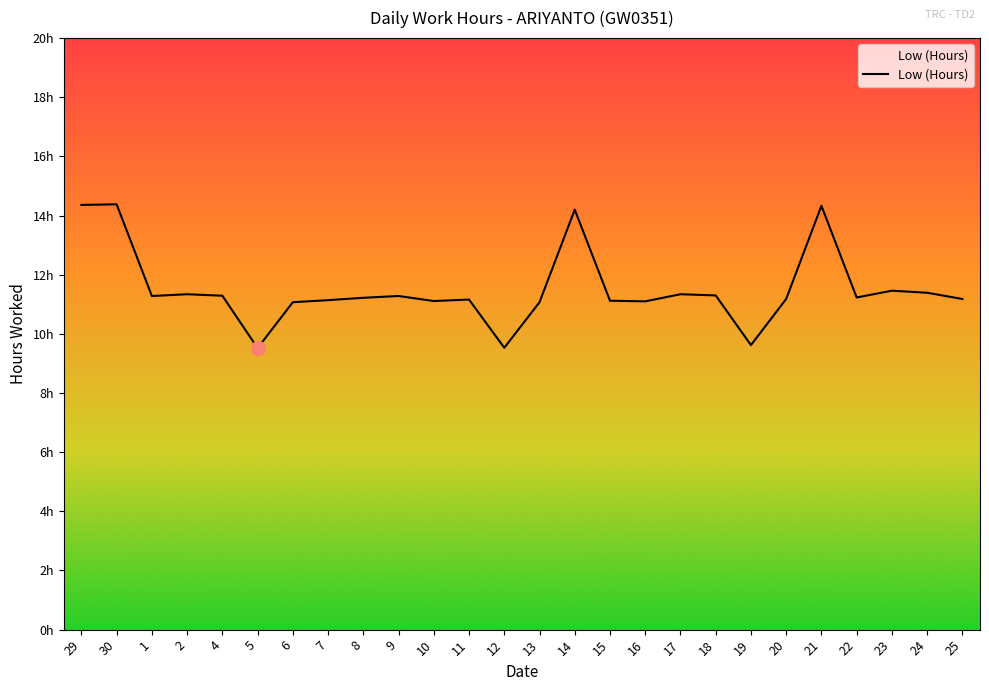

Rank the categories by value from highest to lowest.

30, 29, 21, 14, 23, 24, 2, 17, 18, 4, 1, 9, 22, 8, 20, 25, 11, 7, 15, 10, 16, 6, 13, 19, 12, 5